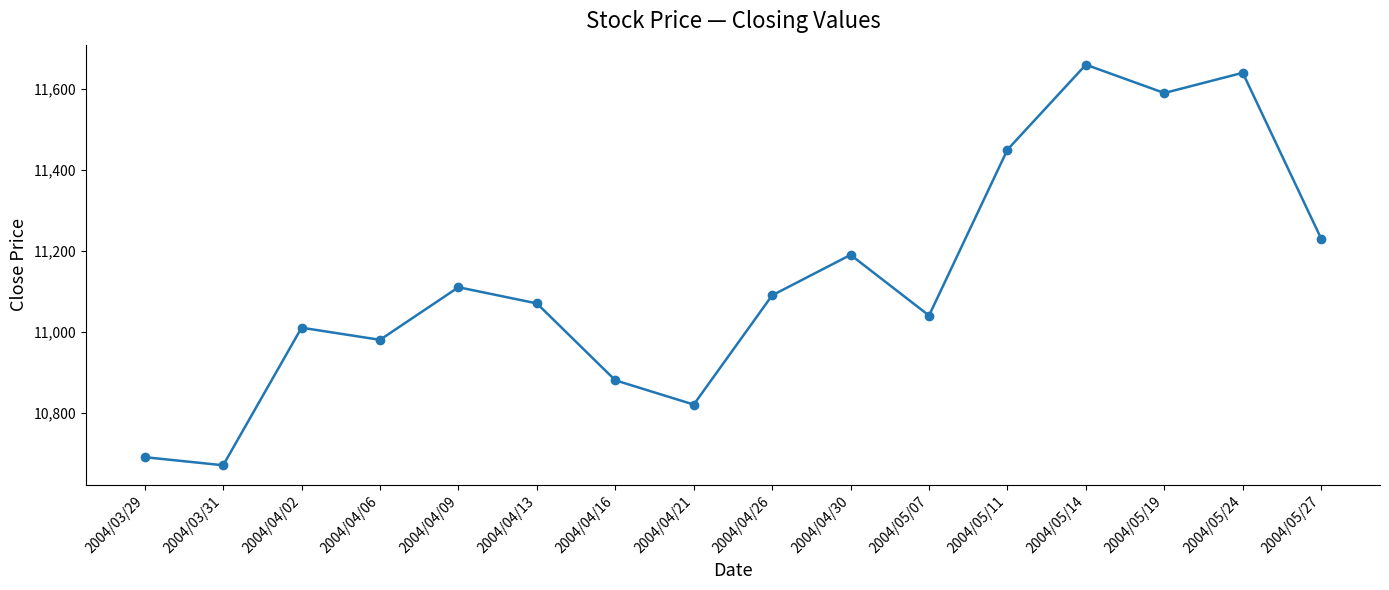

At which category does the chart reach its peak across all series?

2004/05/14